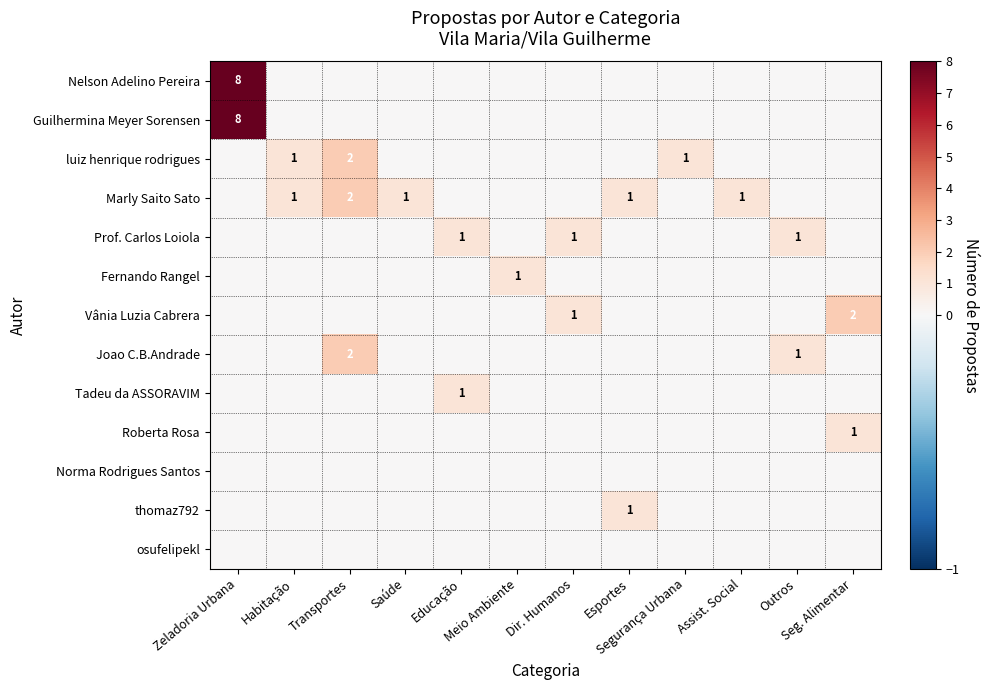

How many values in Roberta Rosa are above zero?

1